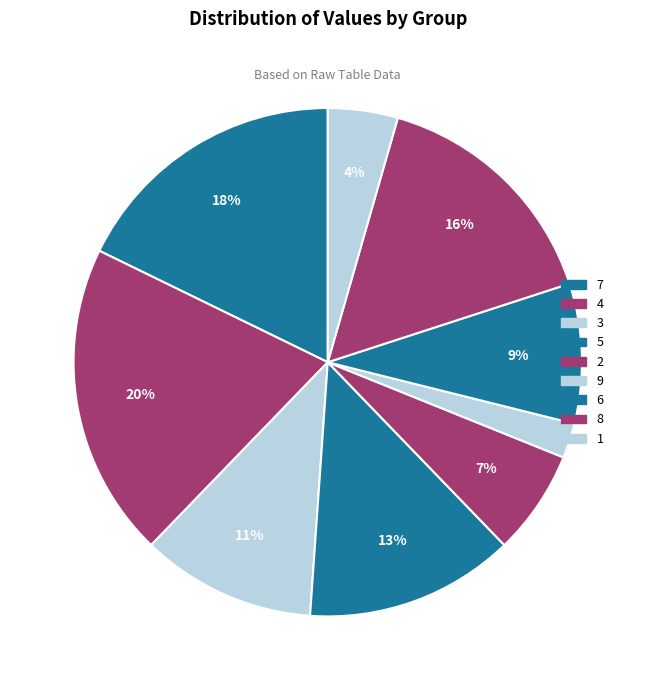

Does any single category account for the majority?

No